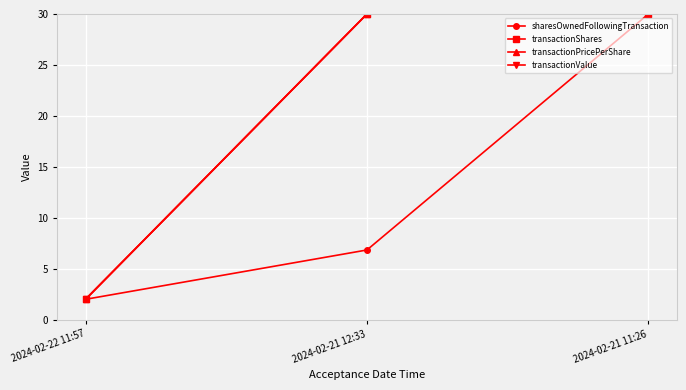

Which series has the largest total across all categories?

transactionShares